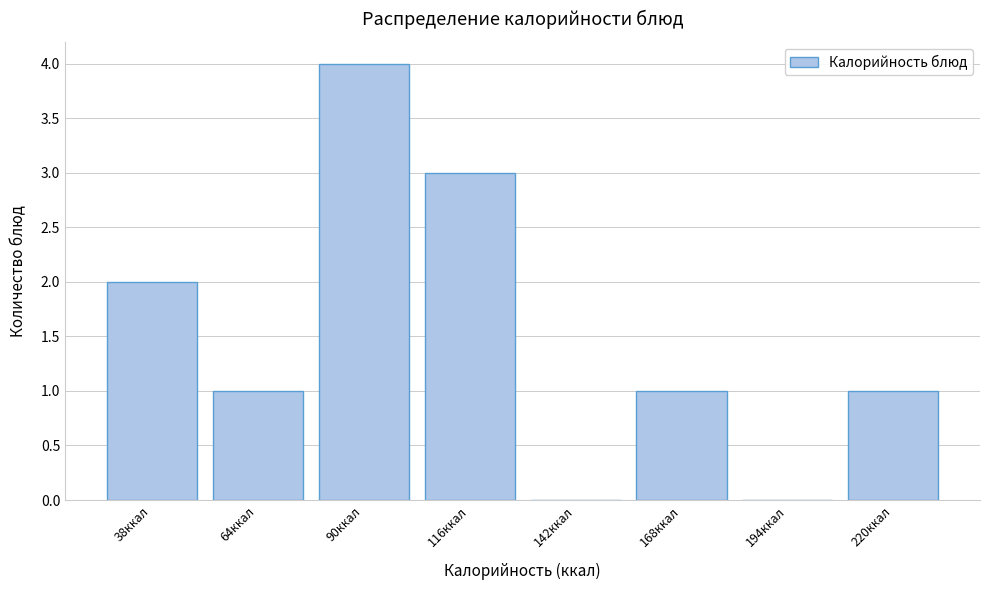

Reading left to right, extract all data points from this chart.

38ккал=2	64ккал=1	90ккал=4	116ккал=3	142ккал=0	168ккал=1	194ккал=0	220ккал=1